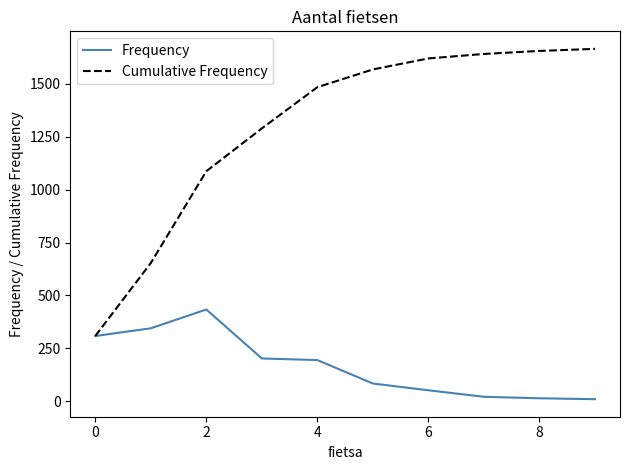

What is the average value of the Frequency series?

166.5